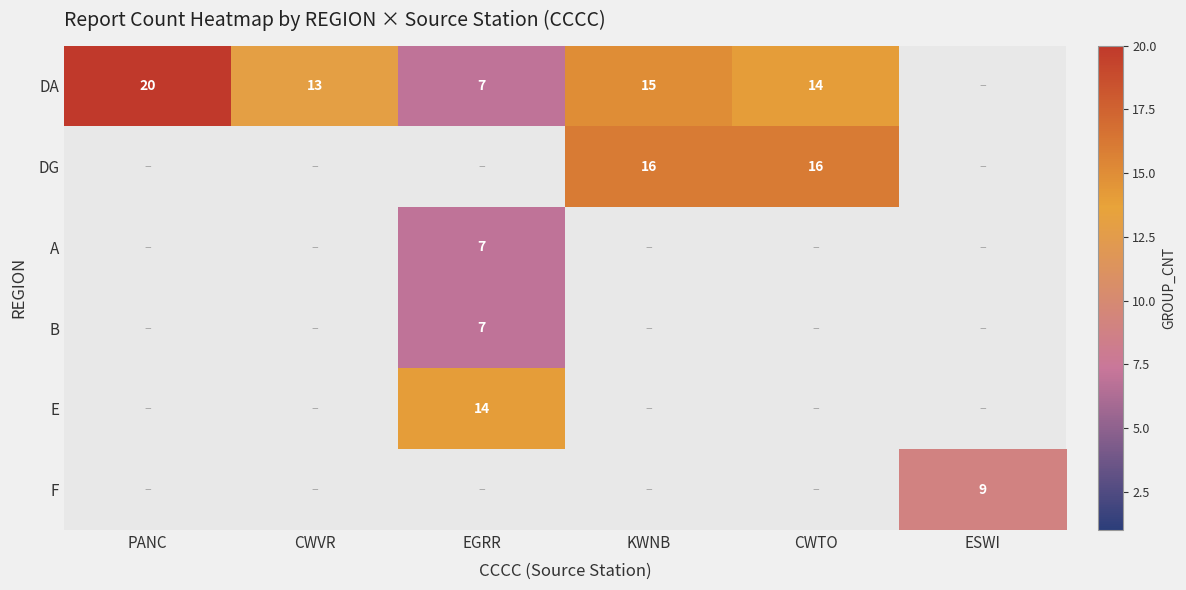

The value of DG at CWTO is 26.9. True or false?

False